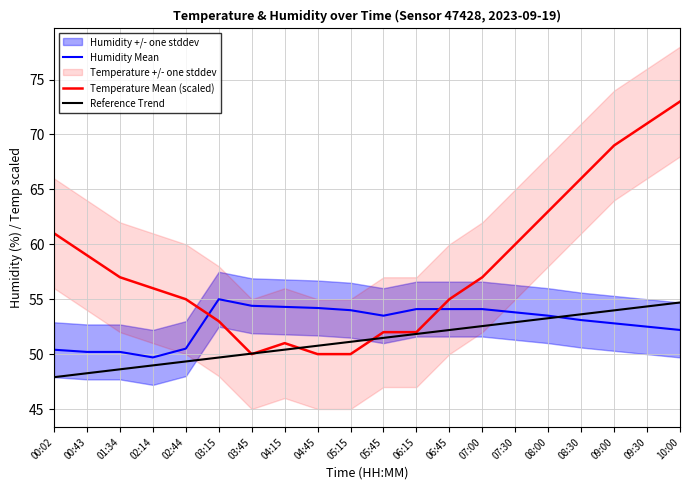

What is the label of the 9th point from the right?

06:15